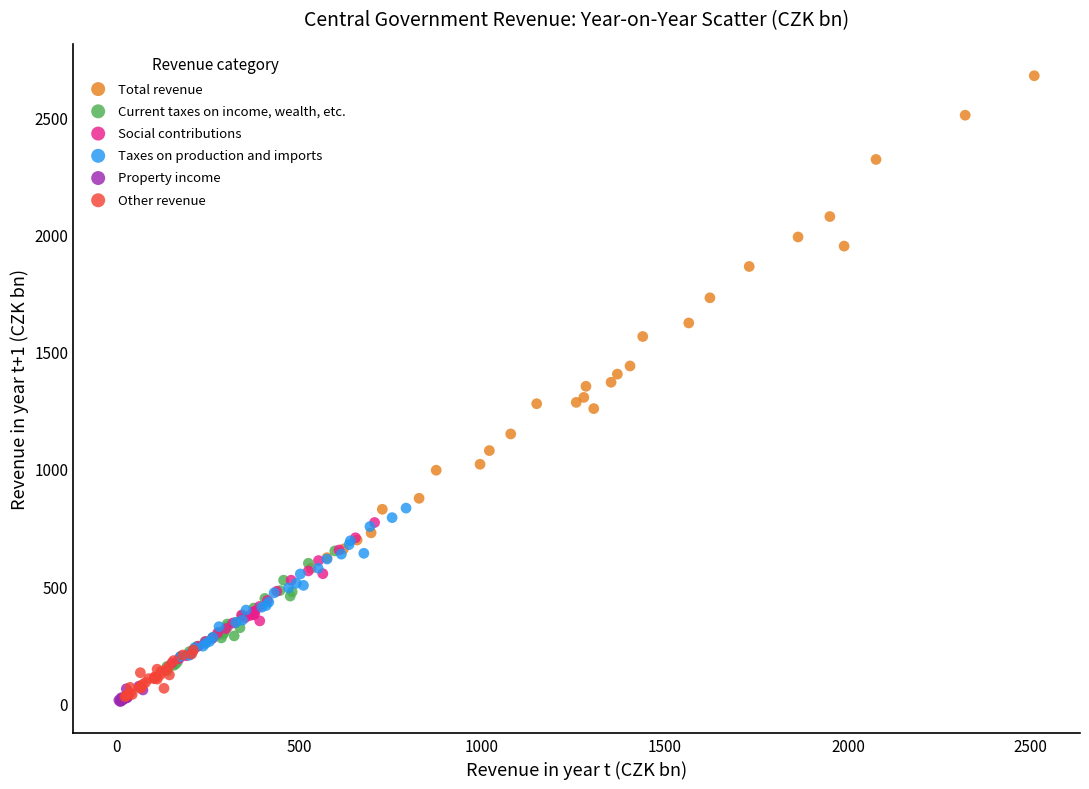

Which series contains the highest Y value?

Total revenue